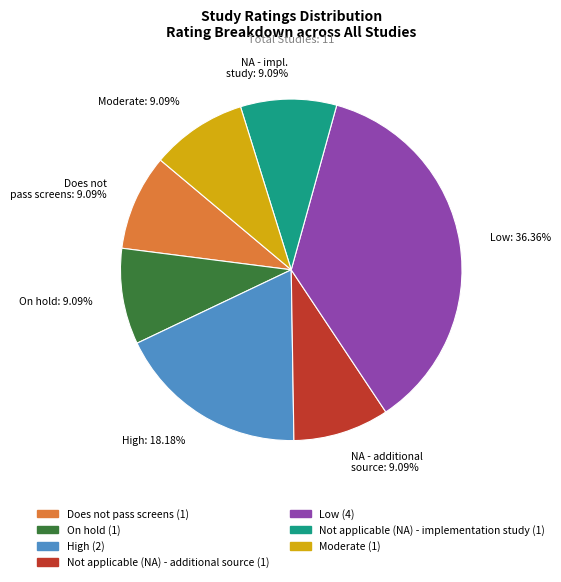

What is the largest slice in the pie chart?

Low: 36.36%